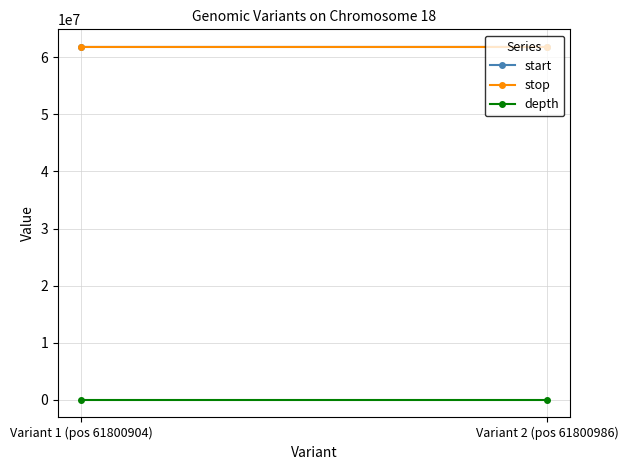

What is the maximum value for depth?

33